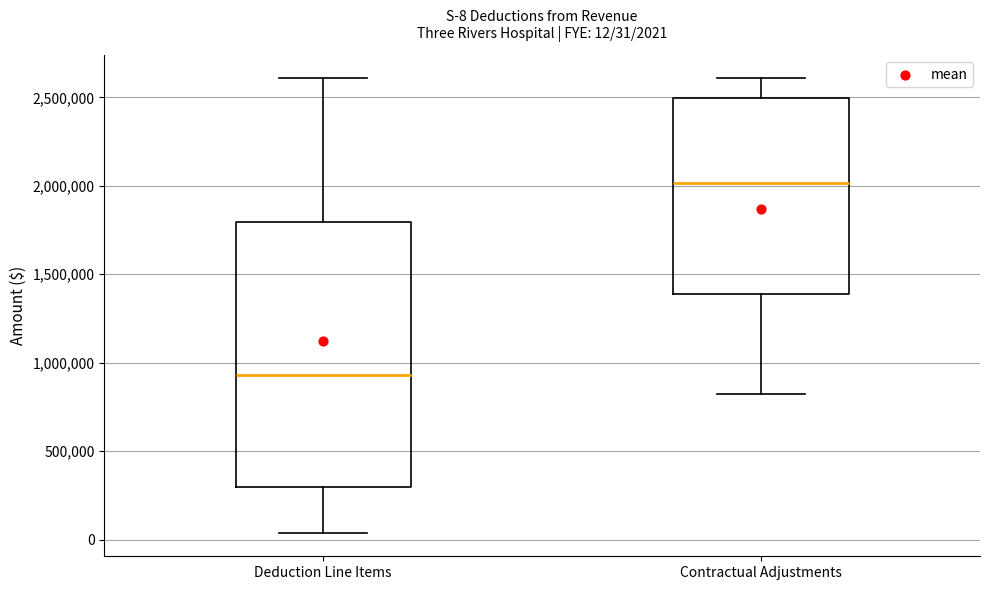

Which box has the lowest median line?

Deduction Line Items